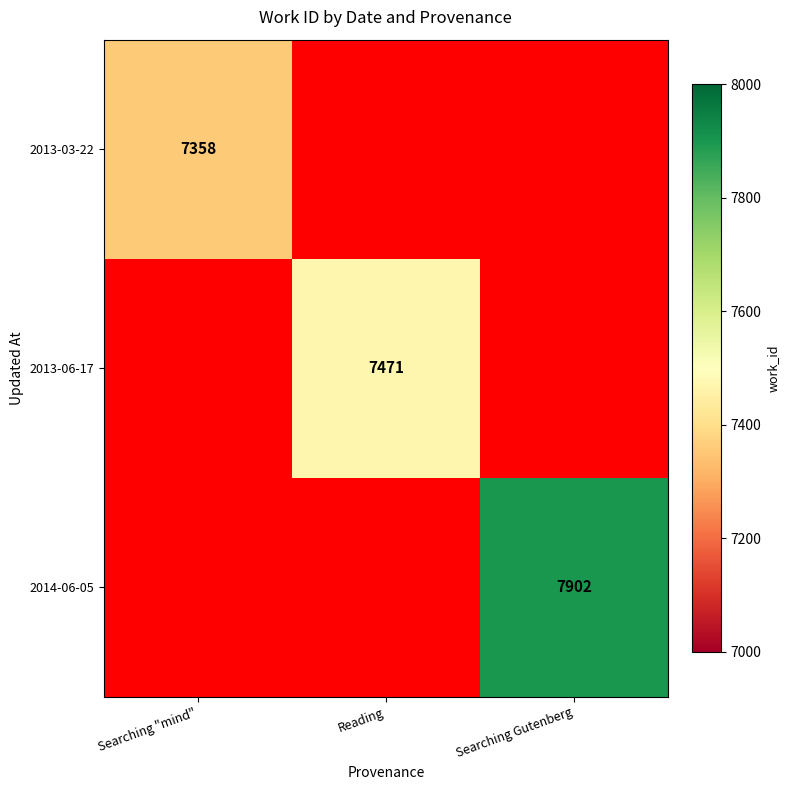

Is the value of 2014-06-05 at Searching Gutenberg greater than the value of 2013-06-17 at Reading?

Yes